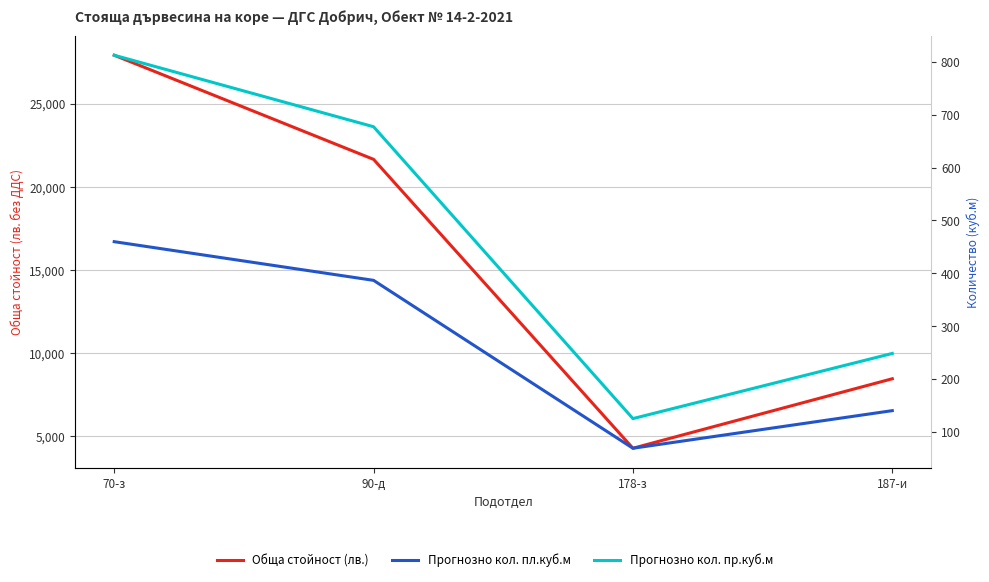

Which series has the largest range (max minus min)?

Обща стойност (лв.)